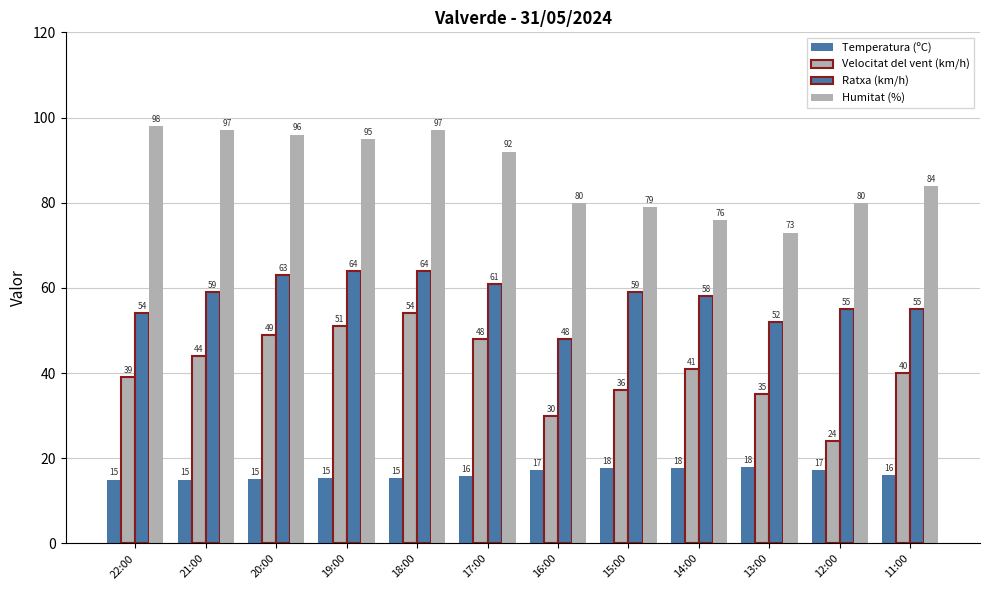

How many data points in Temperatura (ºC) are less than 16?

6